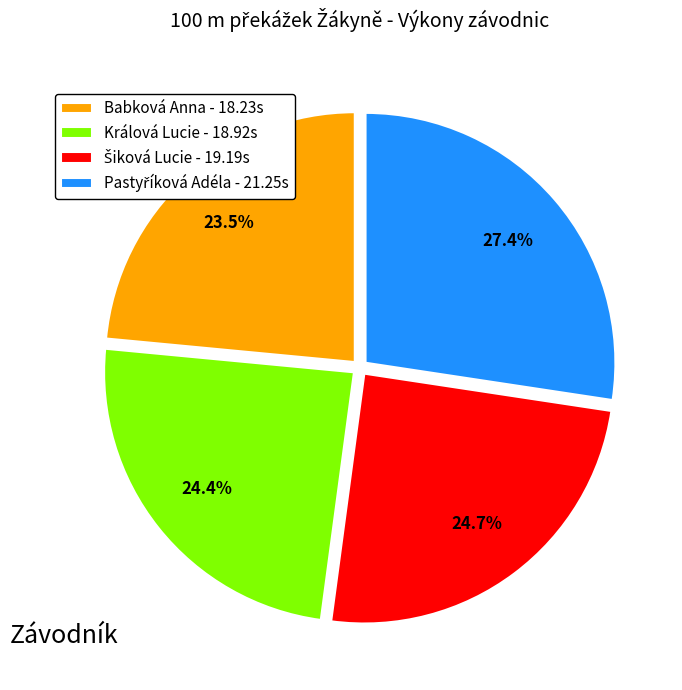

Does any single category account for the majority?

No